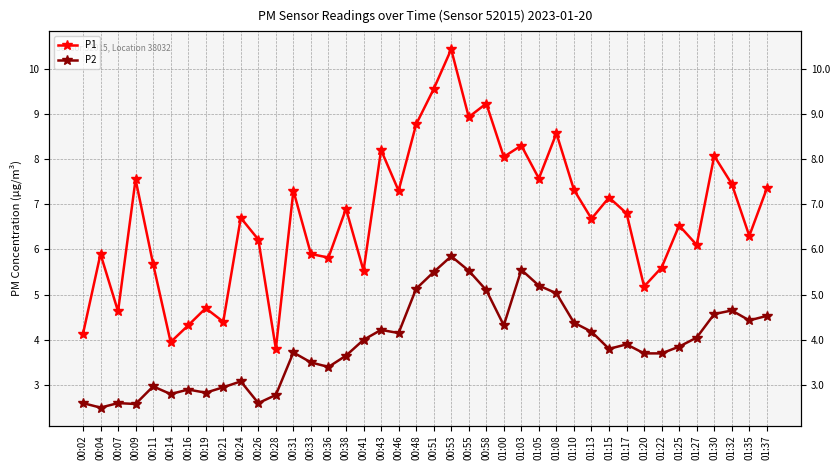

Count the number of categories in the chart.

40